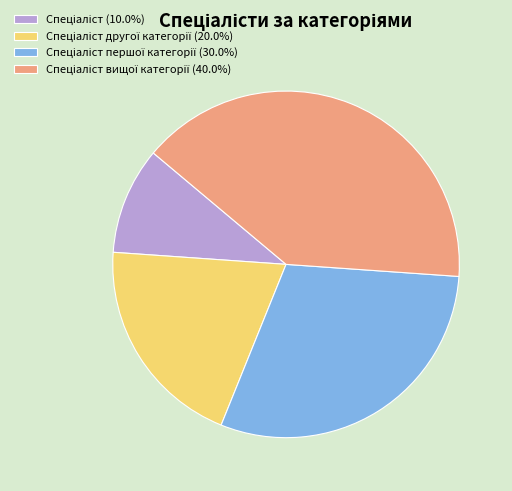

Does any single category account for the majority?

No